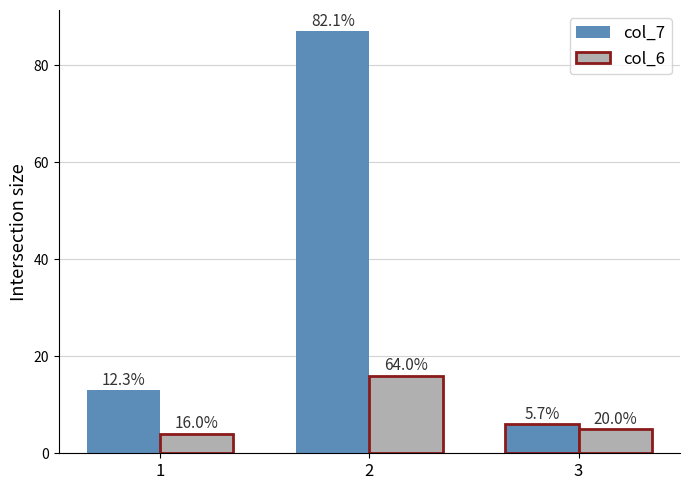

Are the bars grouped side by side (vs. stacked)?

Yes